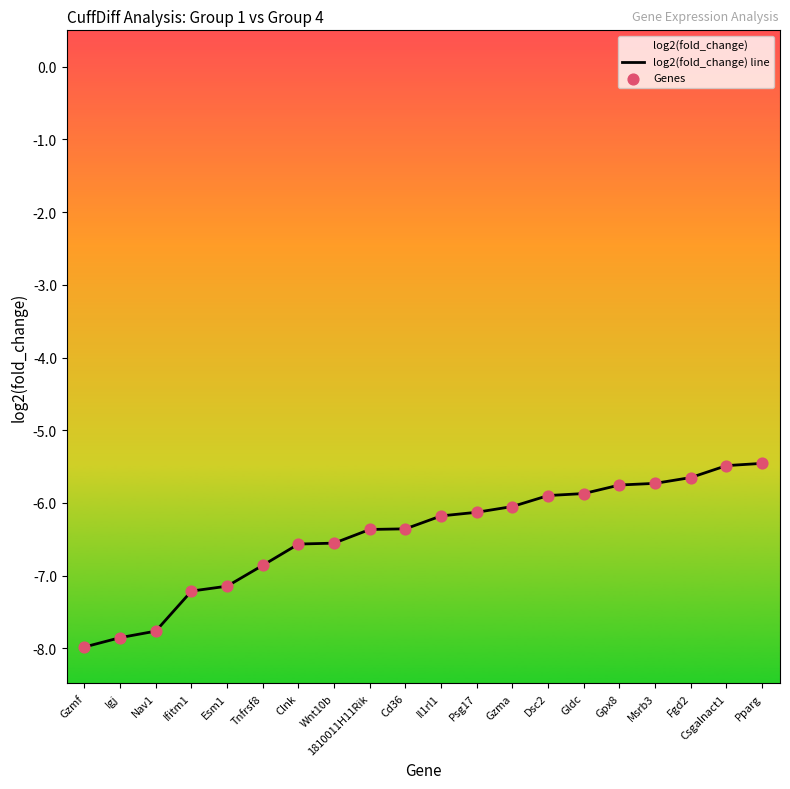

What are all the series names shown in the legend?

log2(fold_change) line, Genes